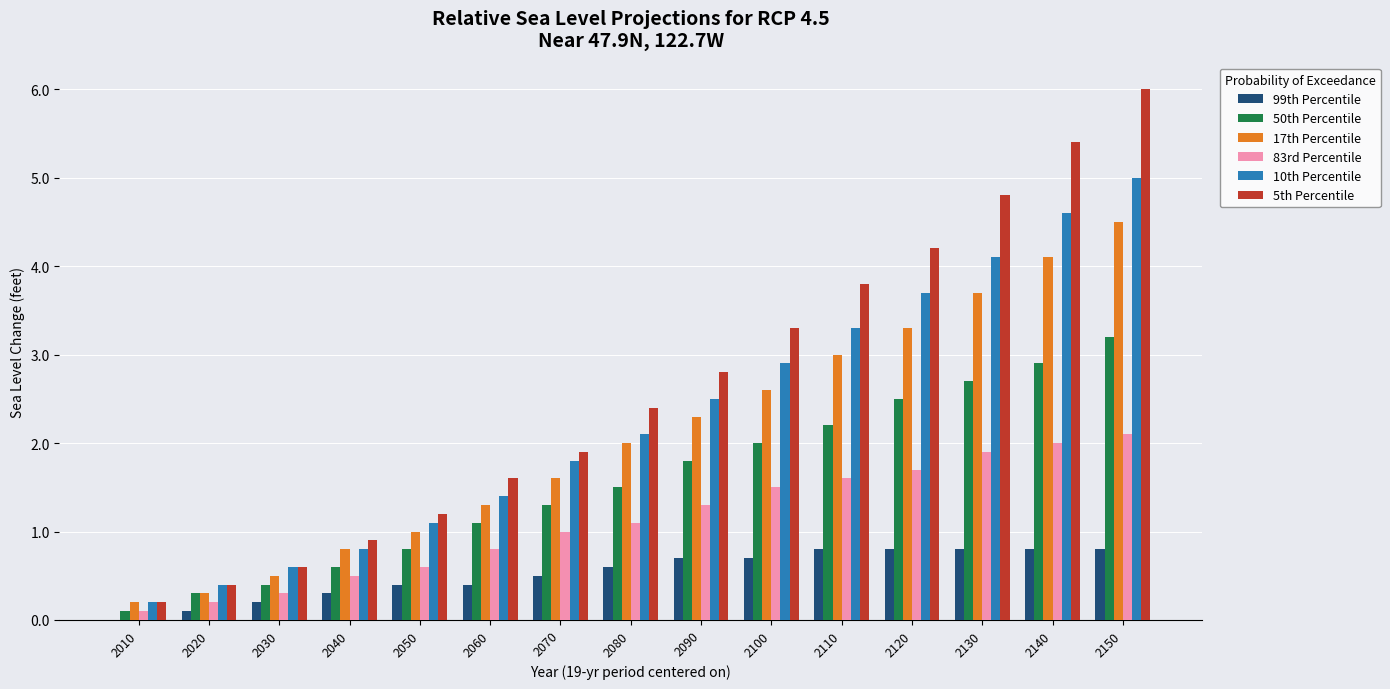

What are all the series names shown in the legend?

99th Percentile, 50th Percentile, 17th Percentile, 83rd Percentile, 10th Percentile, 5th Percentile